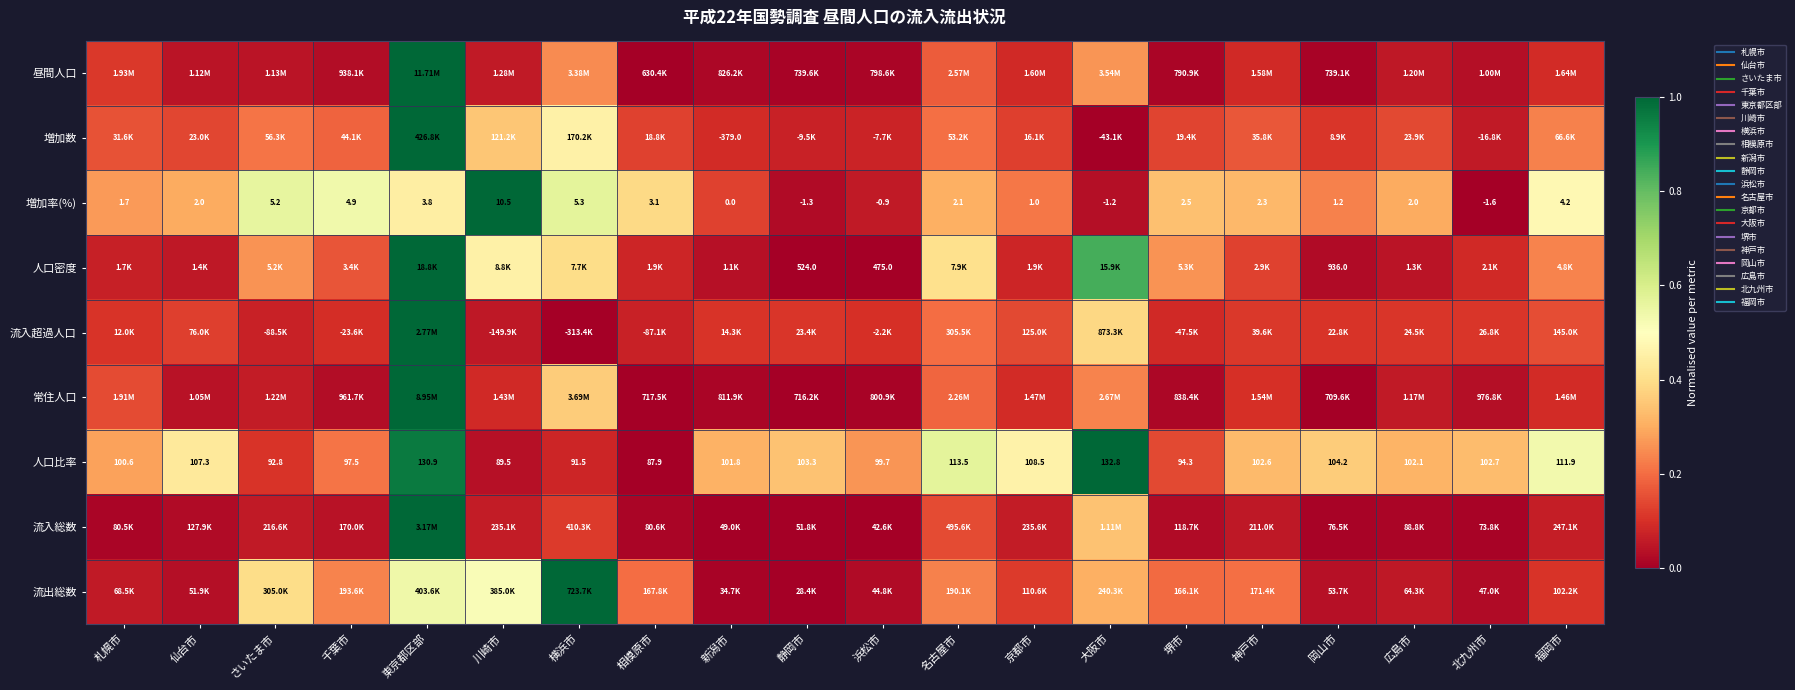

Is the value of 常住人口 at 堺市 greater than the value of 昼間人口 at 神戸市?

No